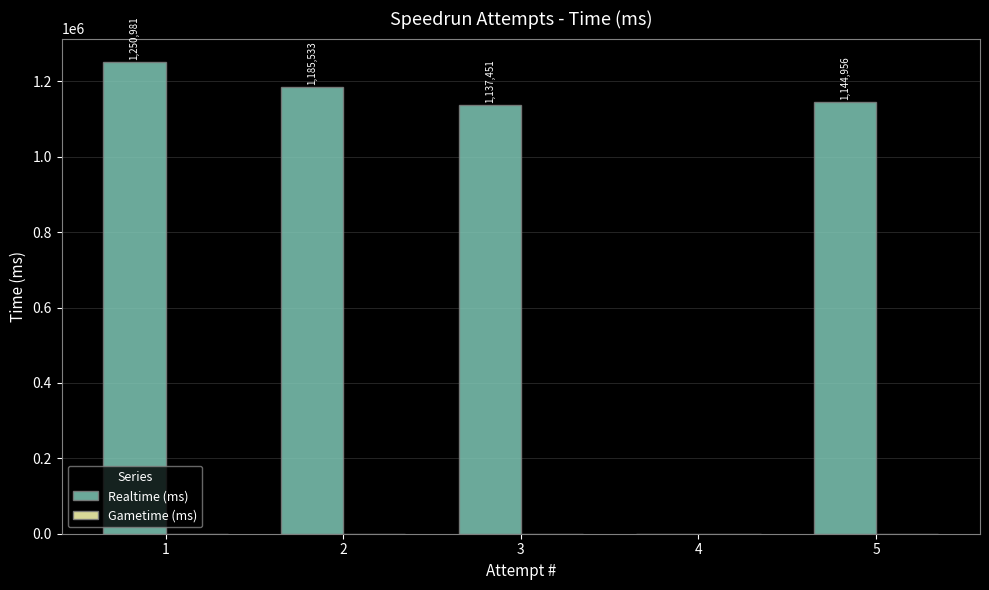

The value at 5 is 1593969. True or false?

False